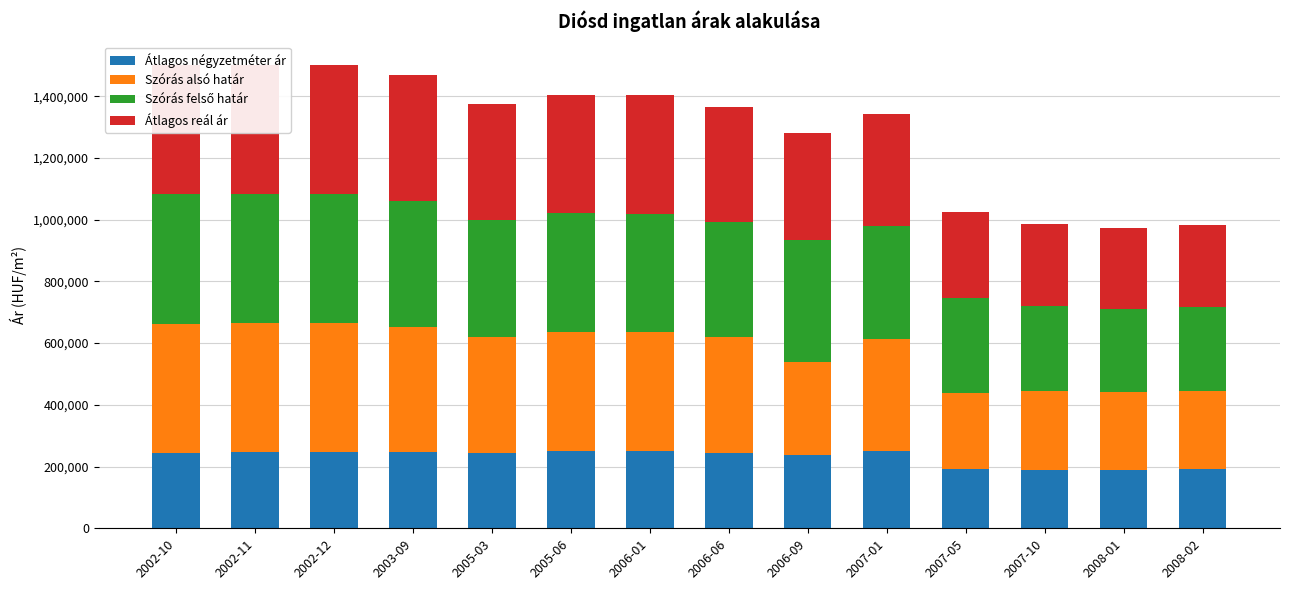

What is the average value of the Átlagos reál ár series?

354533